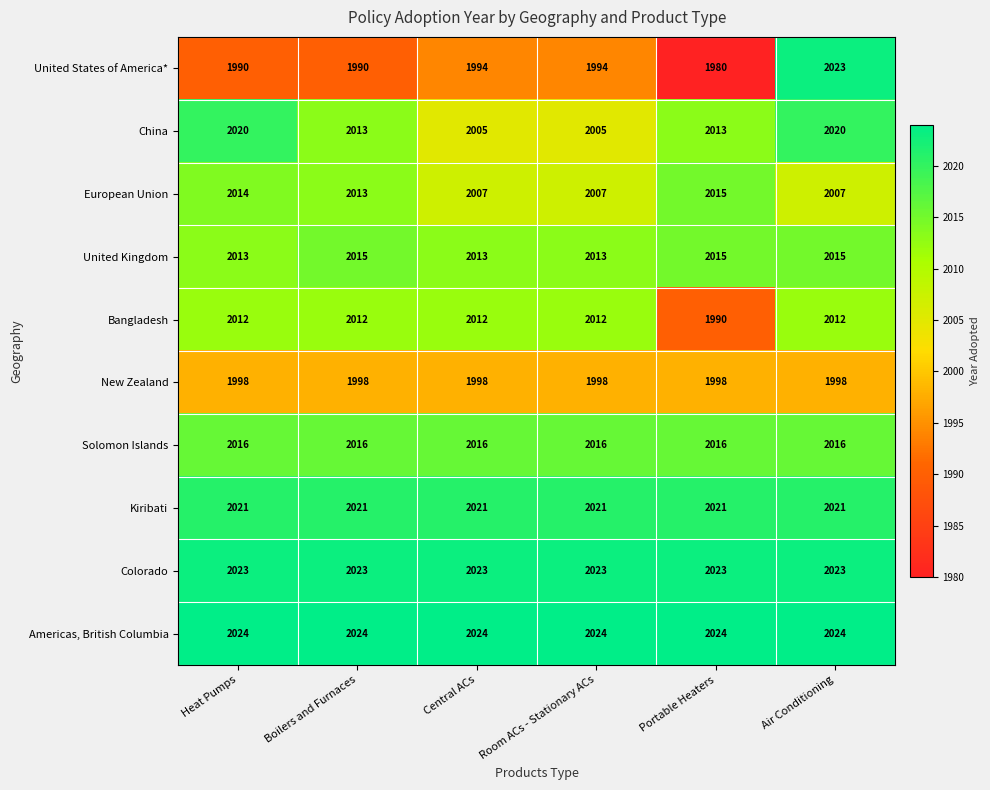

How many data points does each series have?

6